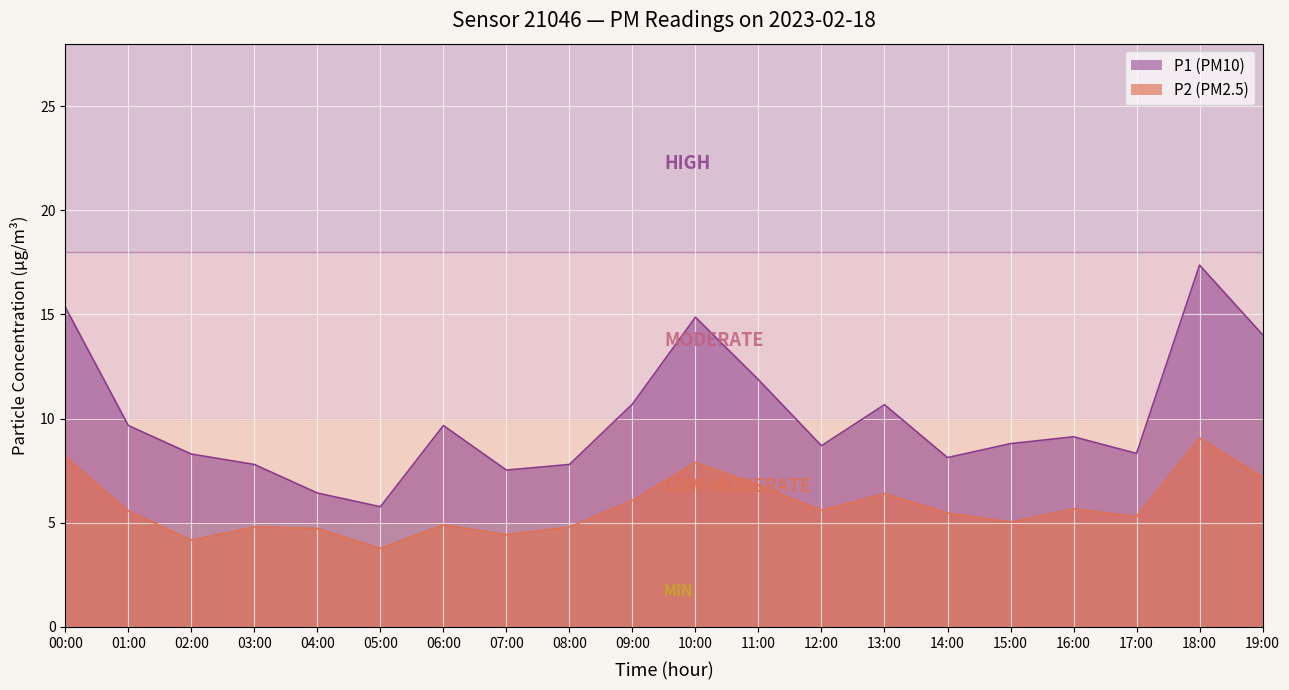

Reading right to left, list all the values displayed in this chart.

P1: 19:00=14.0	18:00=17.4	17:00=8.3	16:00=9.1	15:00=8.8	14:00=8.1	13:00=10.7	12:00=8.7	11:00=11.9	10:00=14.9	09:00=10.7	08:00=7.8	07:00=7.5	06:00=9.7	05:00=5.8	04:00=6.4	03:00=7.8	02:00=8.3	01:00=9.7	00:00=15.3
P2: 19:00=7.2	18:00=9.1	17:00=5.3	16:00=5.7	15:00=5.0	14:00=5.5	13:00=6.4	12:00=5.6	11:00=6.8	10:00=7.9	09:00=6.1	08:00=4.8	07:00=4.4	06:00=4.9	05:00=3.8	04:00=4.7	03:00=4.8	02:00=4.2	01:00=5.6	00:00=8.2